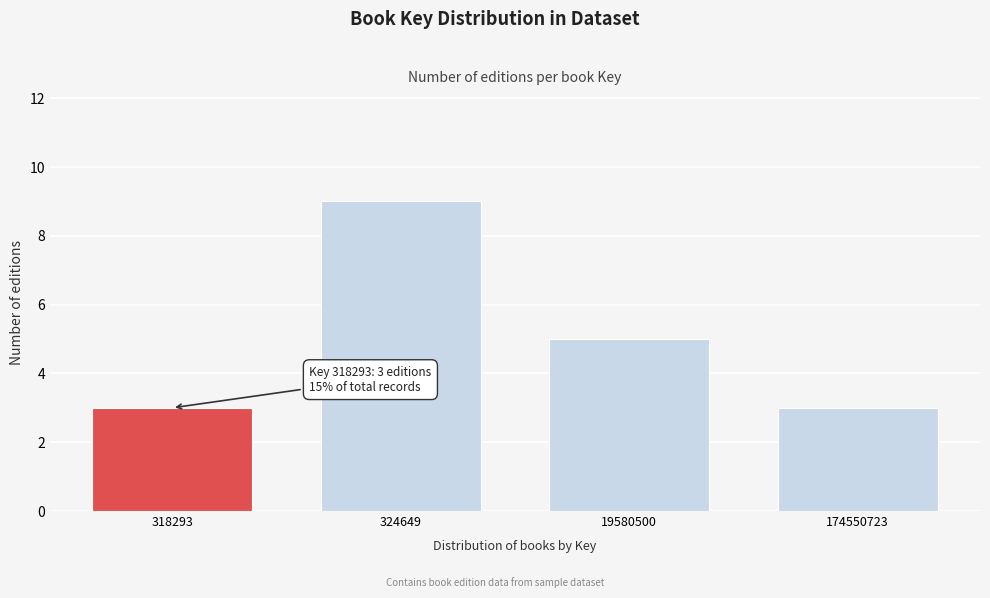

Reading left to right, what are all the values shown in this chart?

318293=3	324649=9	19580500=5	174550723=3